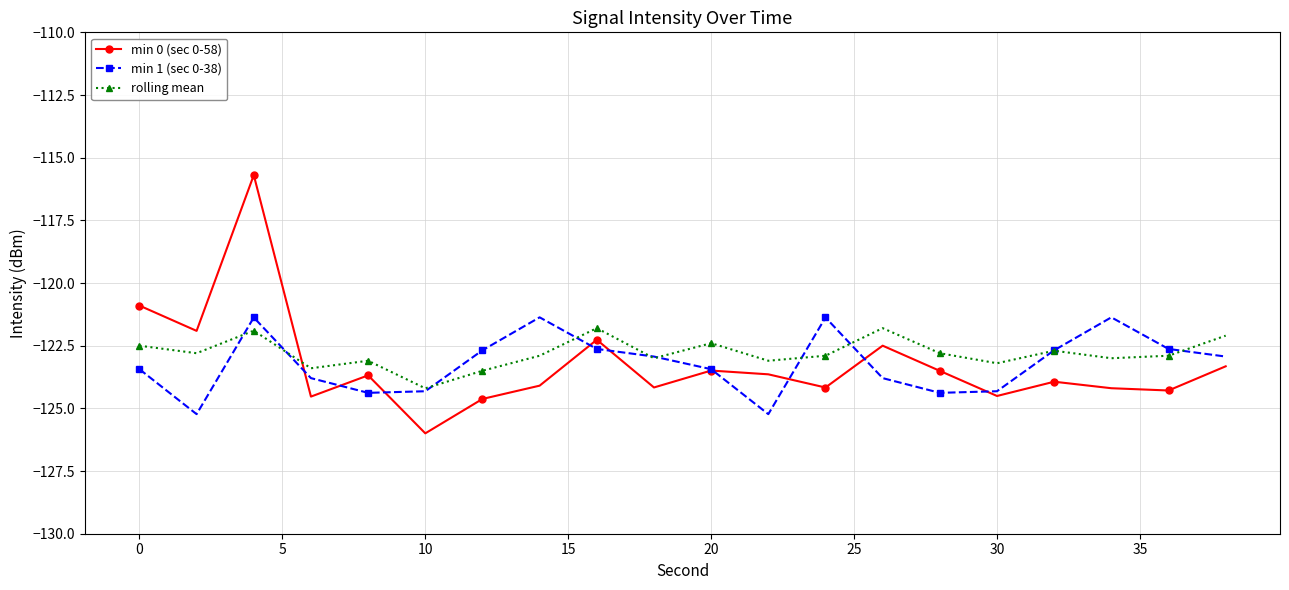

Which series has the largest range (max minus min)?

min 0 (sec 0-58)